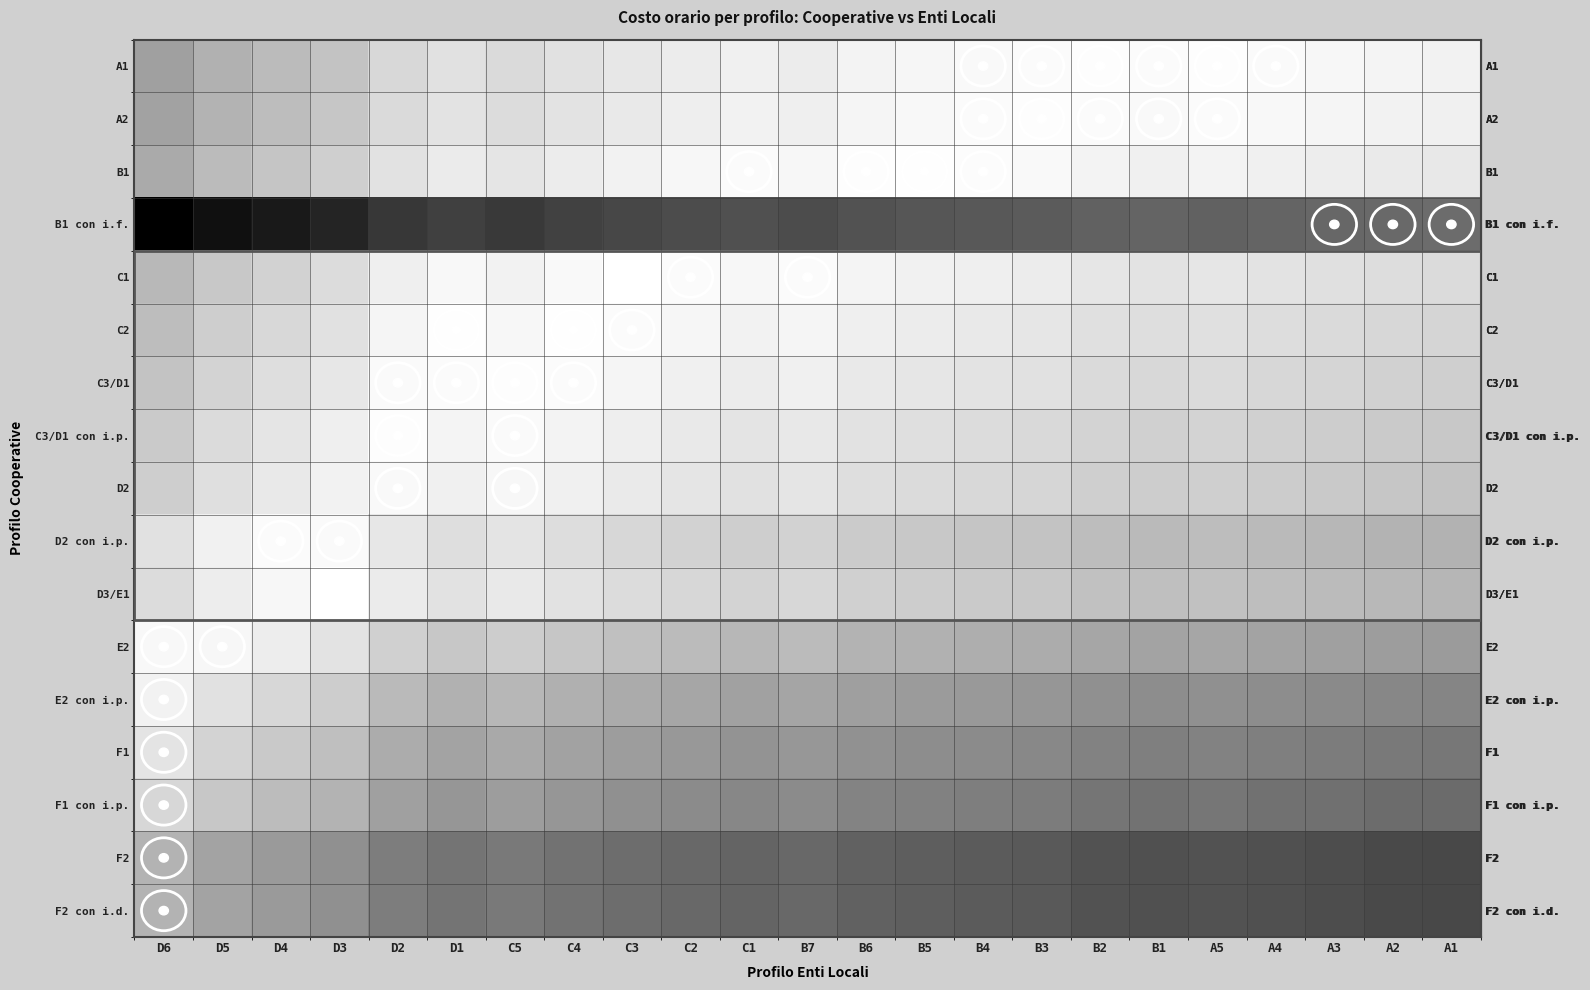

What is the difference between the highest and lowest values at C5?

19.1